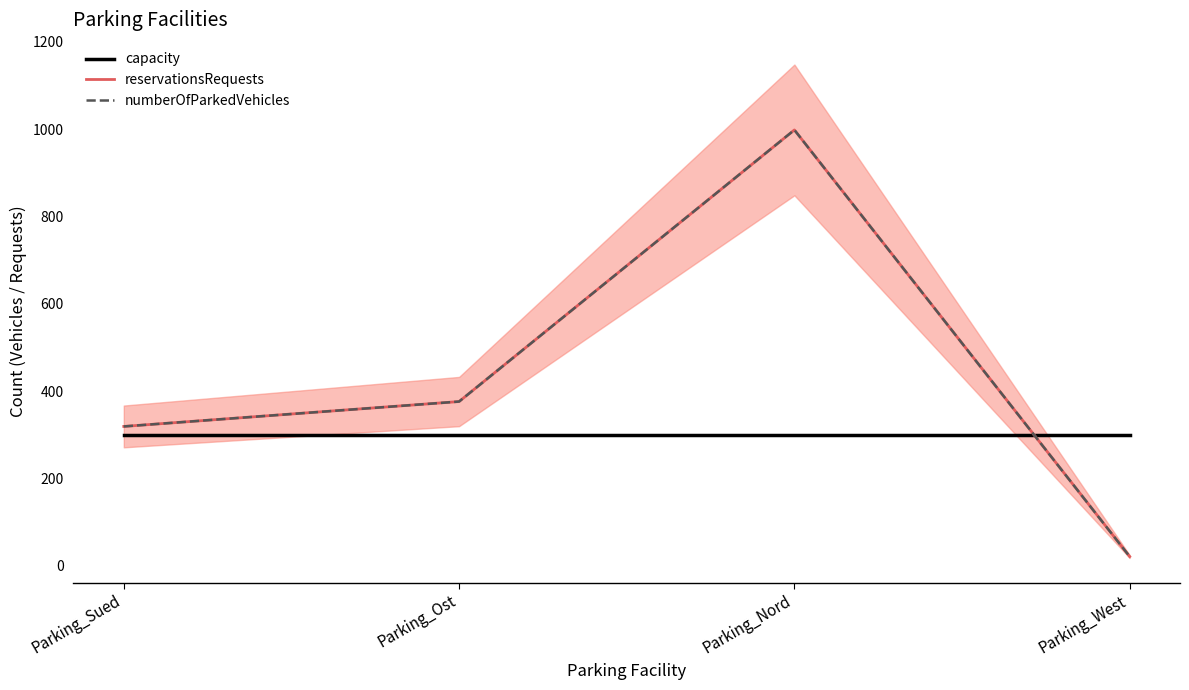

Rank the series by their maximum value, from highest to lowest.

reservationsRequests, numberOfParkedVehicles, capacity